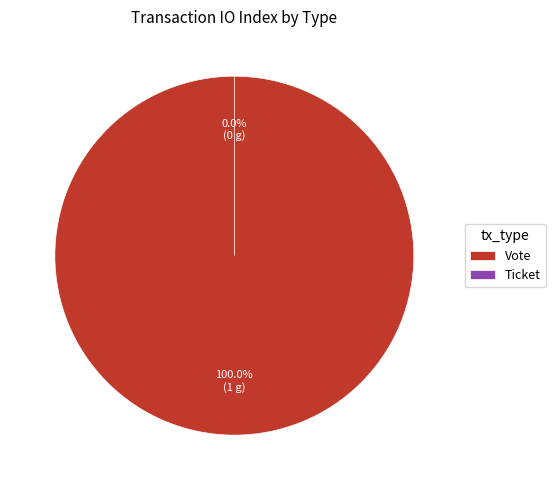

To the nearest percent, what is the difference between the Vote and Ticket slice percentages?

100%